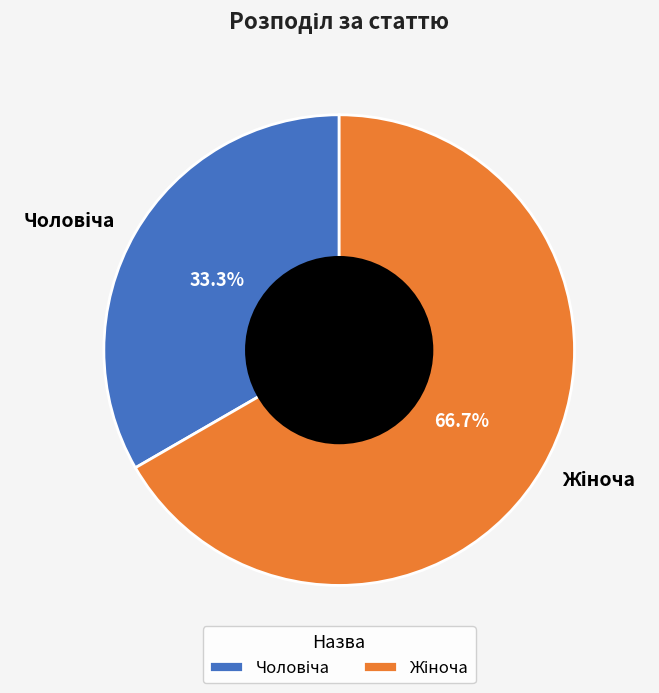

Is there a majority slice in this chart?

Yes